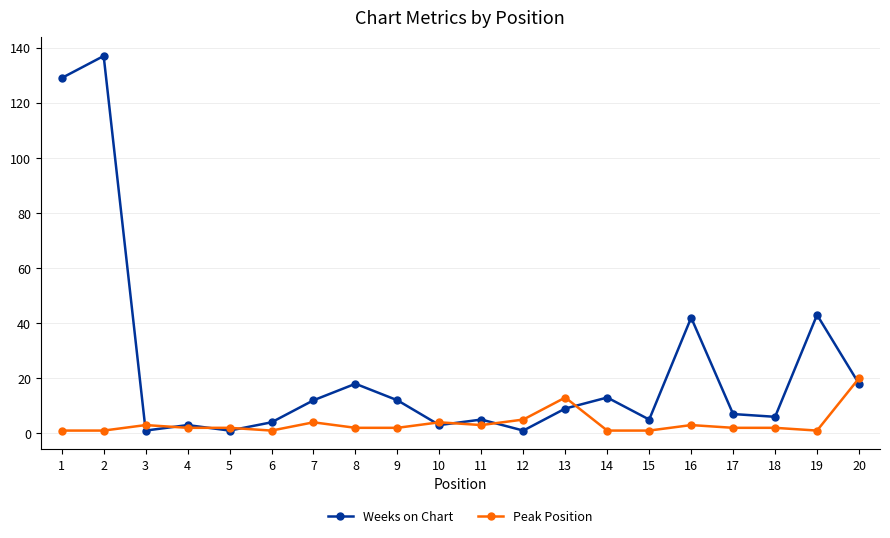

At how many categories does at least one series exceed 105?

2